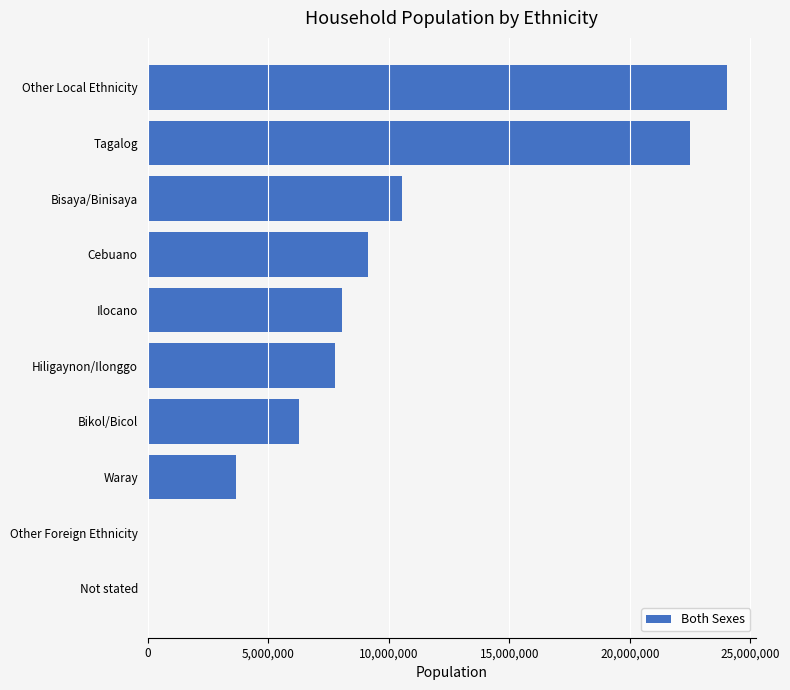

At which label is the value closest to 12024650?

Bisaya/Binisaya